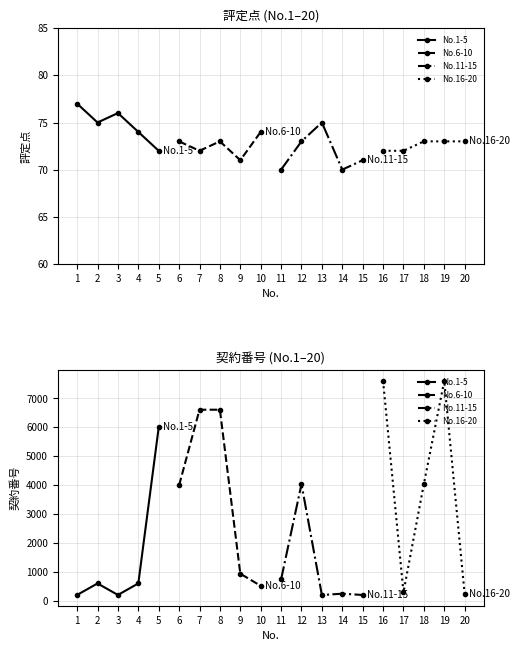

Which category has the highest value across all series?

1